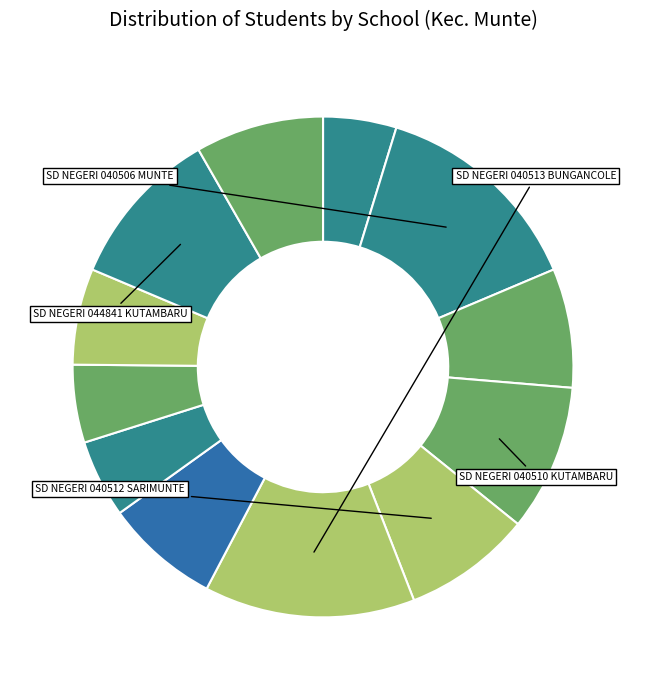

How many slices are in this pie chart?

12